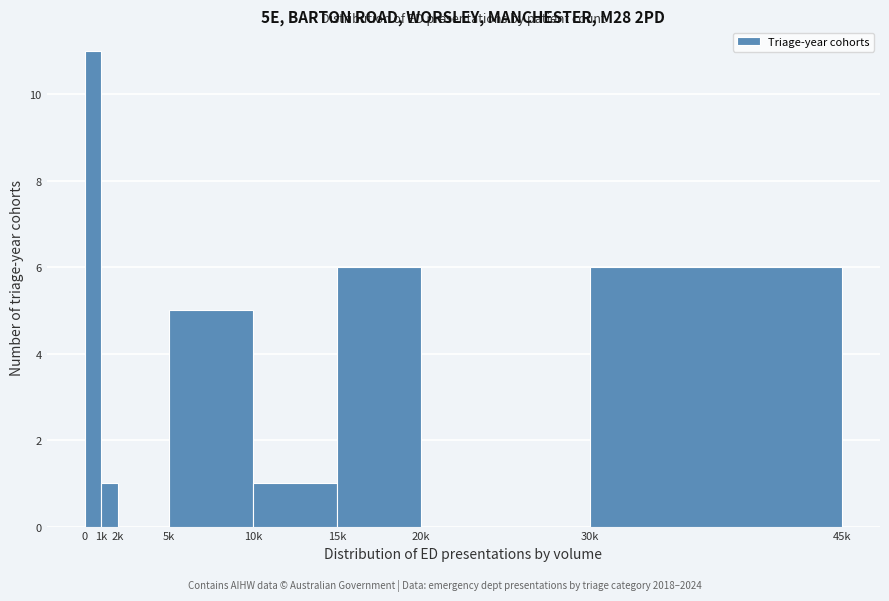

Reading left to right, list all the values displayed in this chart.

0=11	1k=1	2k=0	5k=5	10k=1	15k=6	20k=0	30k=6